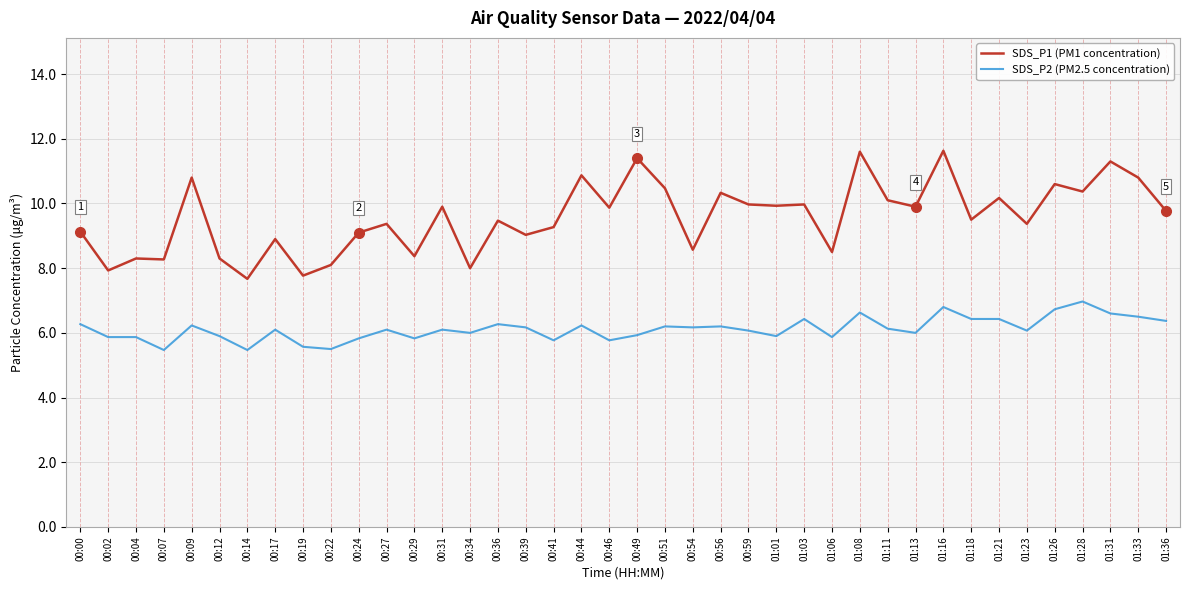

What is the sum of all SDS_P1 (PM1 concentration) values?

382.7